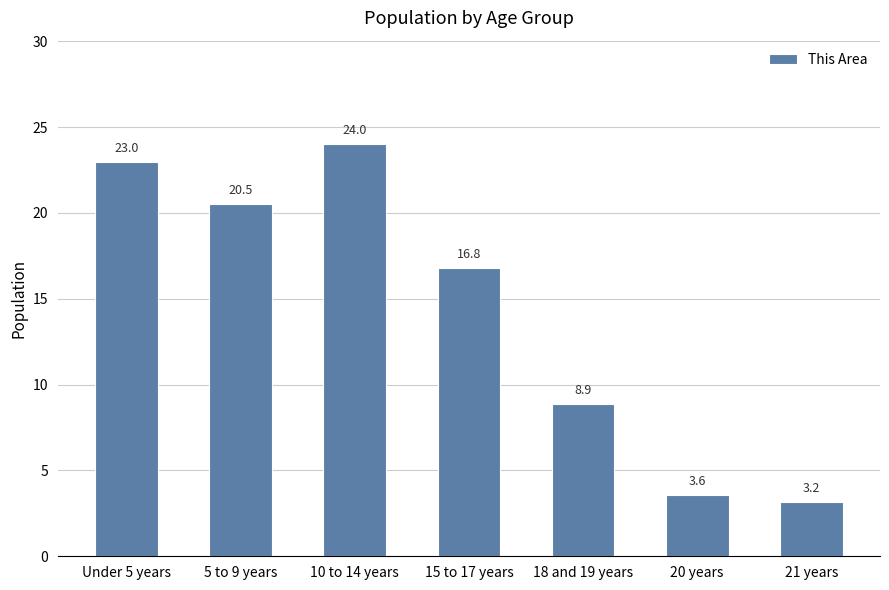

What is the sum of all values?

100.0